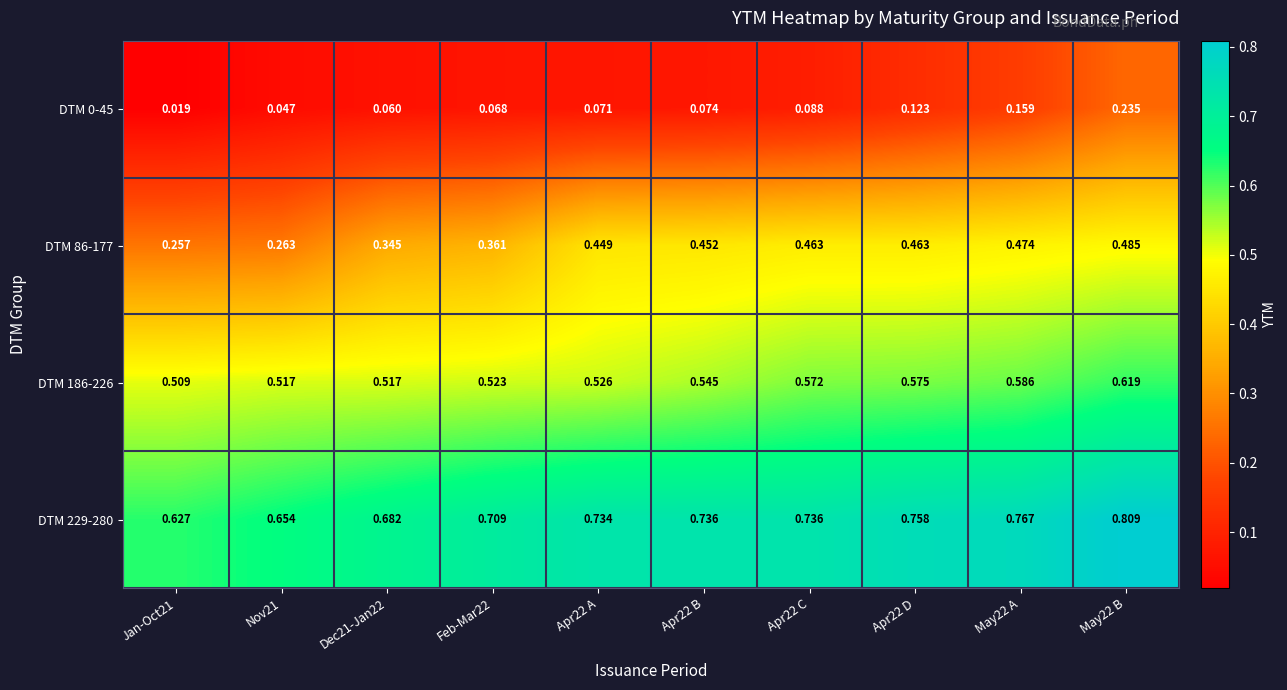

Is the value of DTM 229-280 at Apr22 C greater than the value of DTM 86-177 at Apr22 A?

Yes